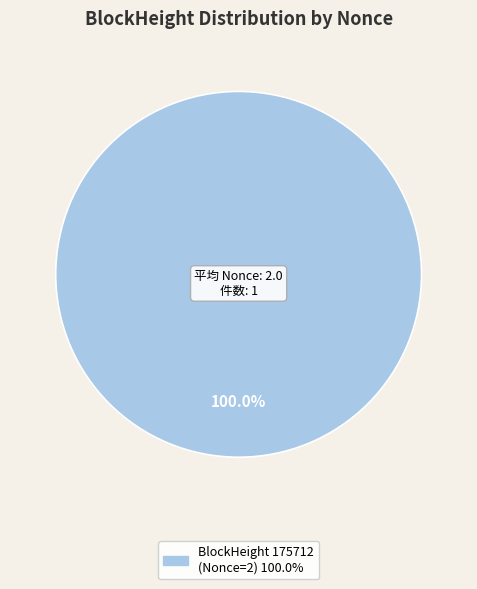

Is there a majority slice in this chart?

Yes